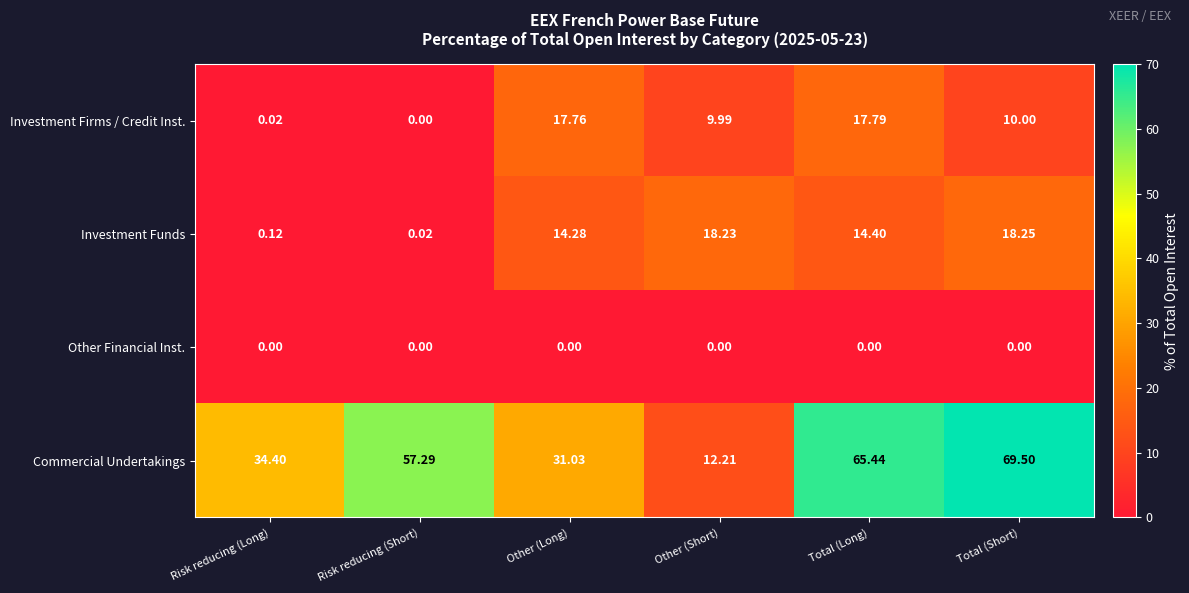

At which label does Commercial Undertakings reach its minimum?

Other (Short)